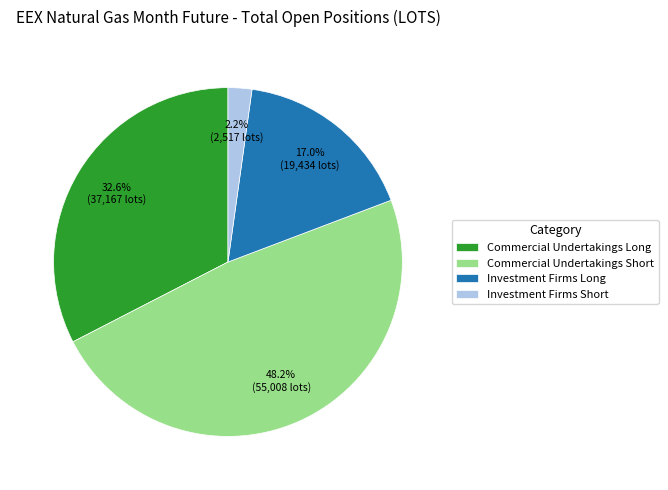

Which category has the biggest portion of the pie?

Commercial Undertakings Short